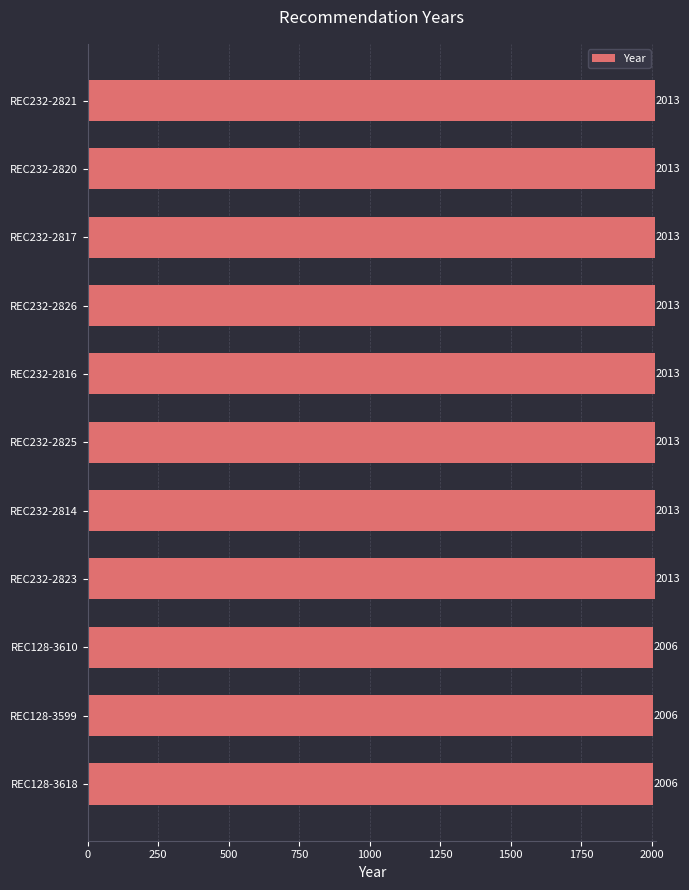

What is the smallest value displayed?

2006